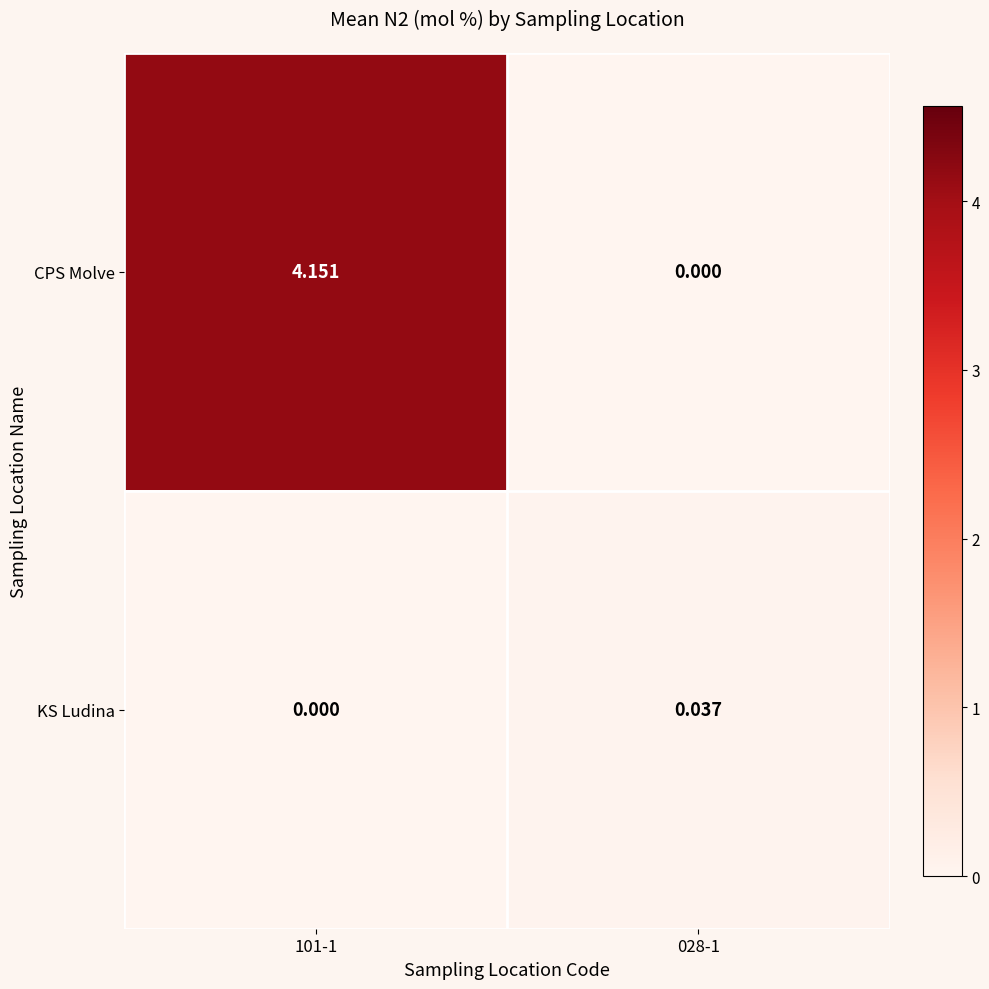

Which series changed the most between 101-1 and 028-1?

CPS Molve